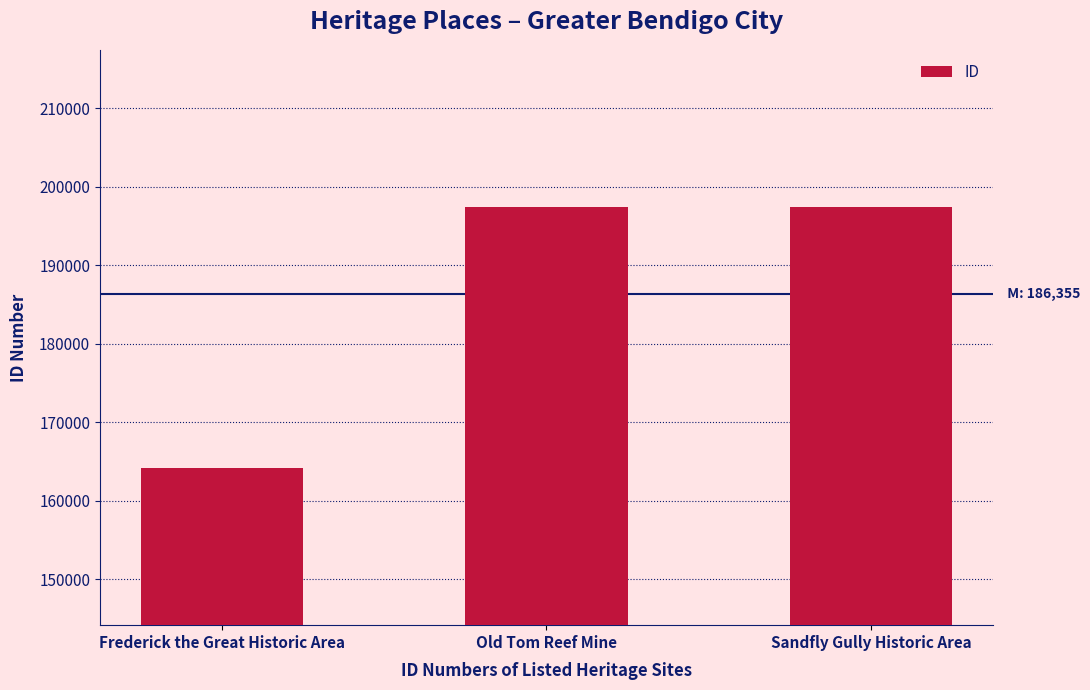

What is the ratio of the value at Frederick the Great Historic Area to the value at Old Tom Reef Mine?

0.8